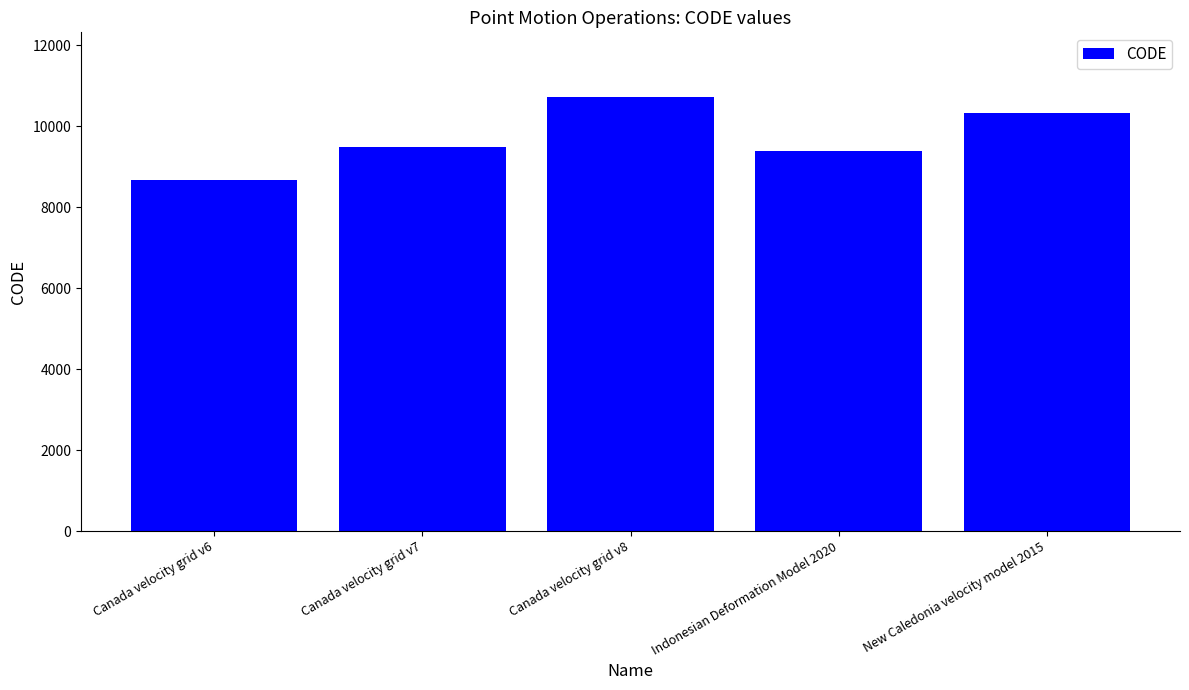

What is the label of the 5th bar from the left?

New Caledonia velocity model 2015